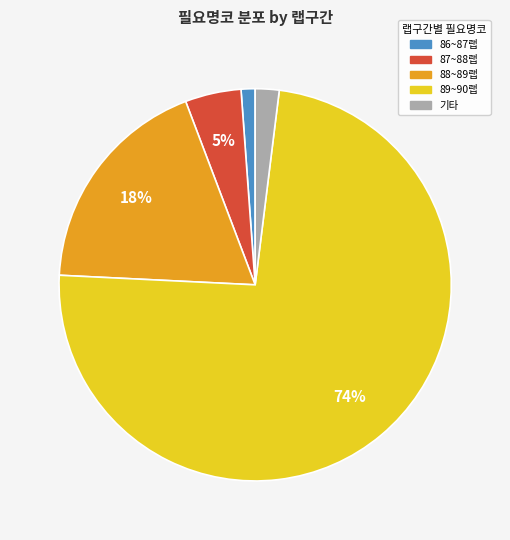

To the nearest percent, what is the difference between the largest and smallest slice percentages?

73%